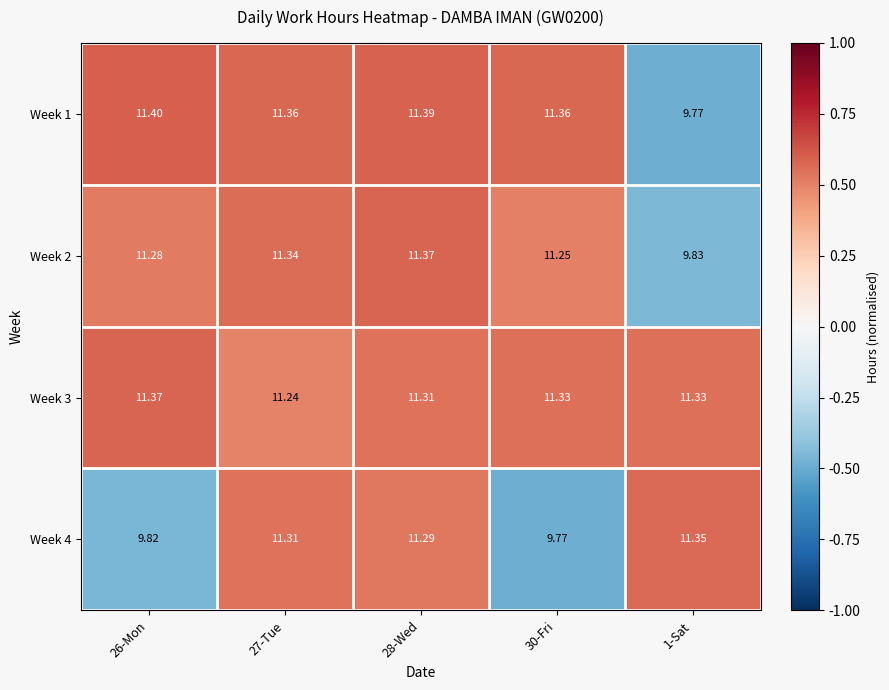

Count the number of categories in the chart.

5